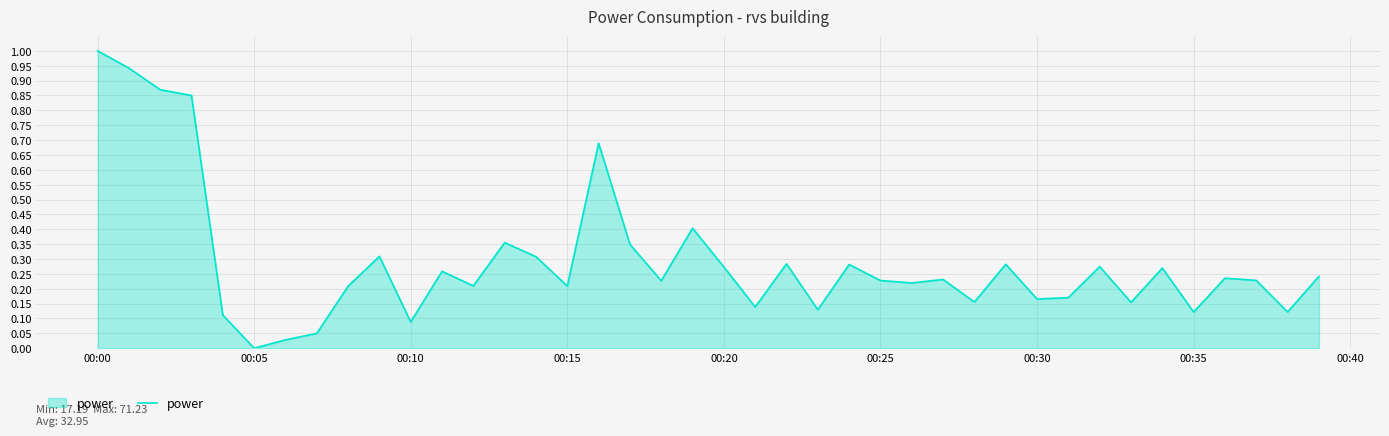

What is the difference between the maximum and minimum values?

1.0